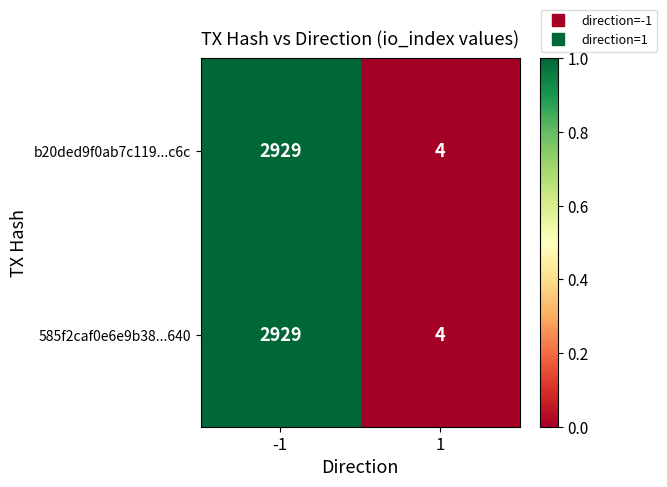

What is the maximum value shown in the chart?

2929